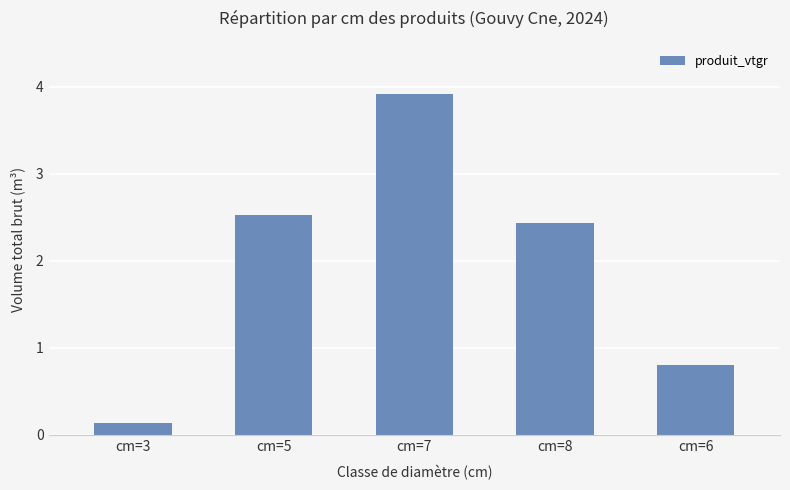

Are the bars grouped side by side (vs. stacked)?

No